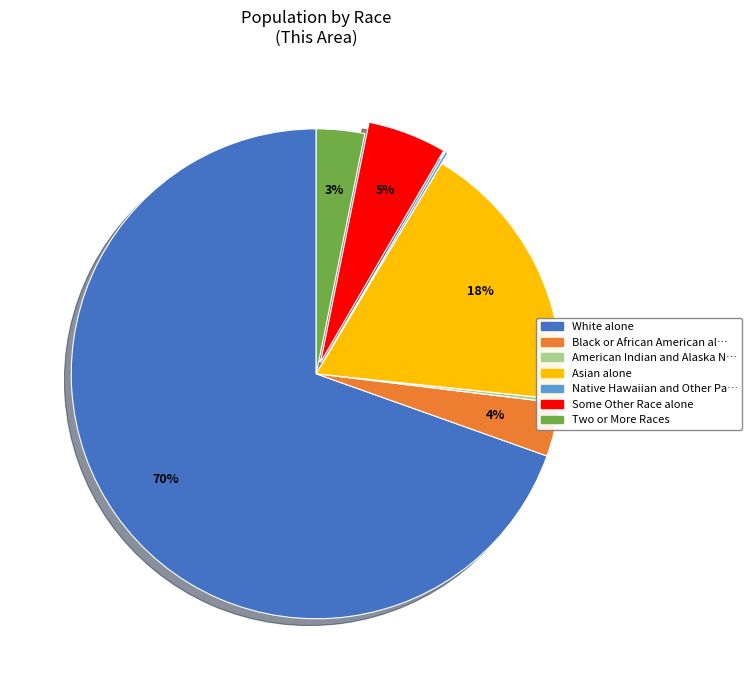

To the nearest percent, what is the average slice percentage?

14%